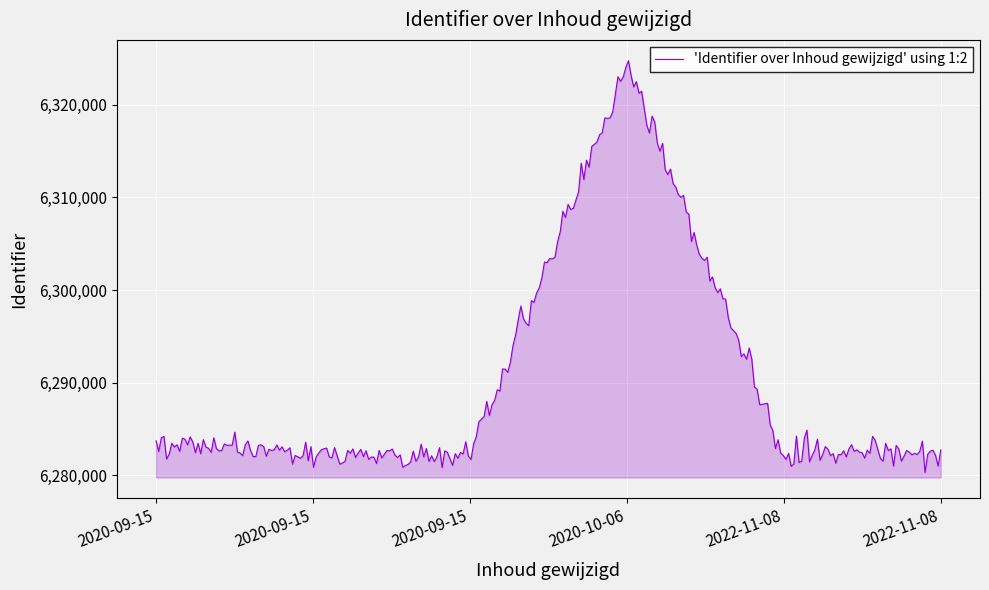

How many lines are shown in the chart?

1